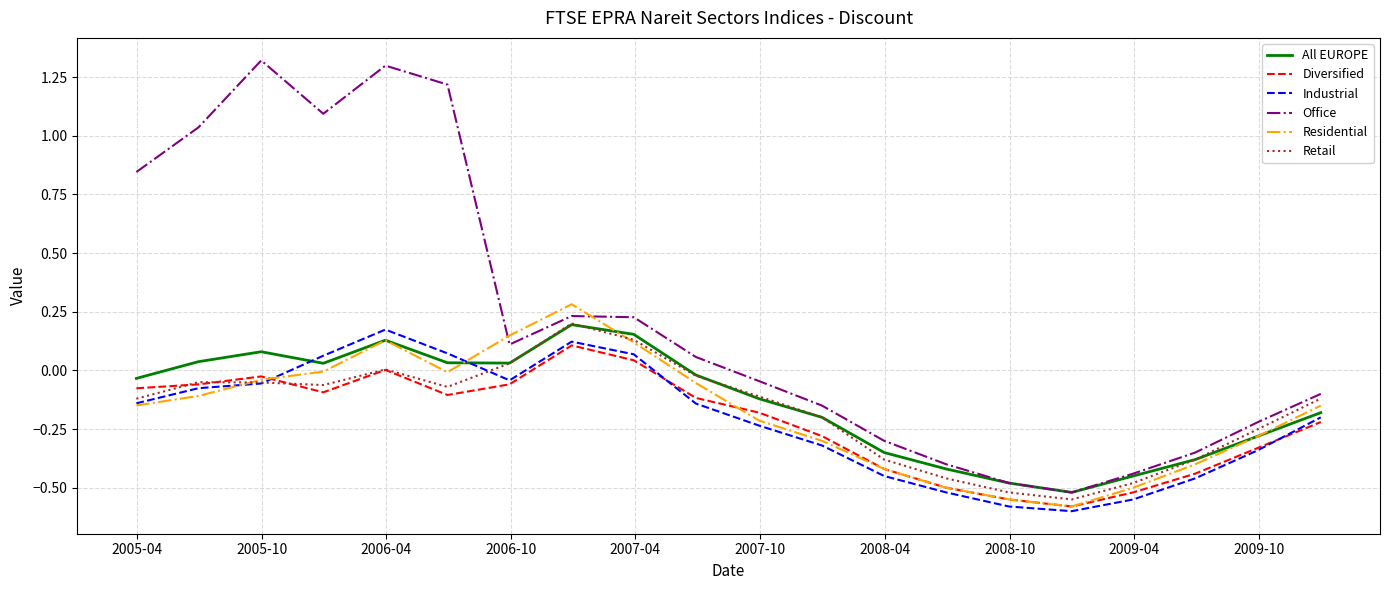

True or false: Diversified and Office intersect in this chart.

False